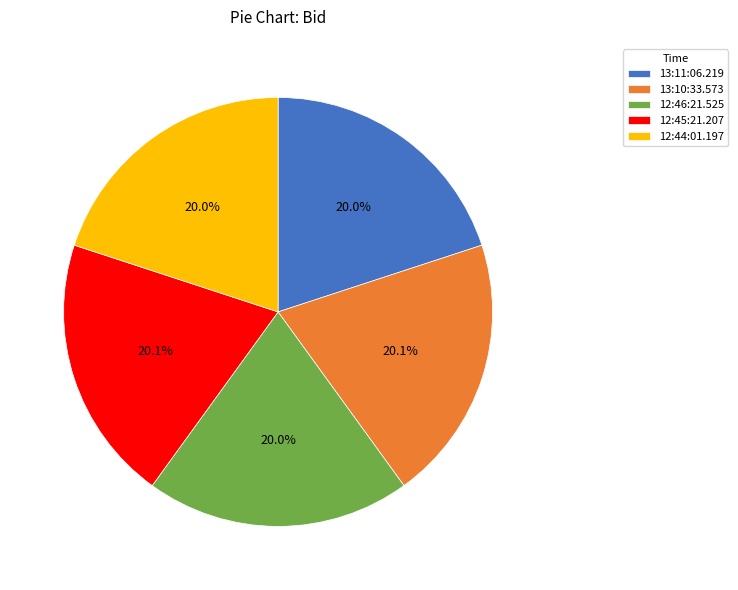

To the nearest percent, what portion does 12:46:21.525 represent?

20%